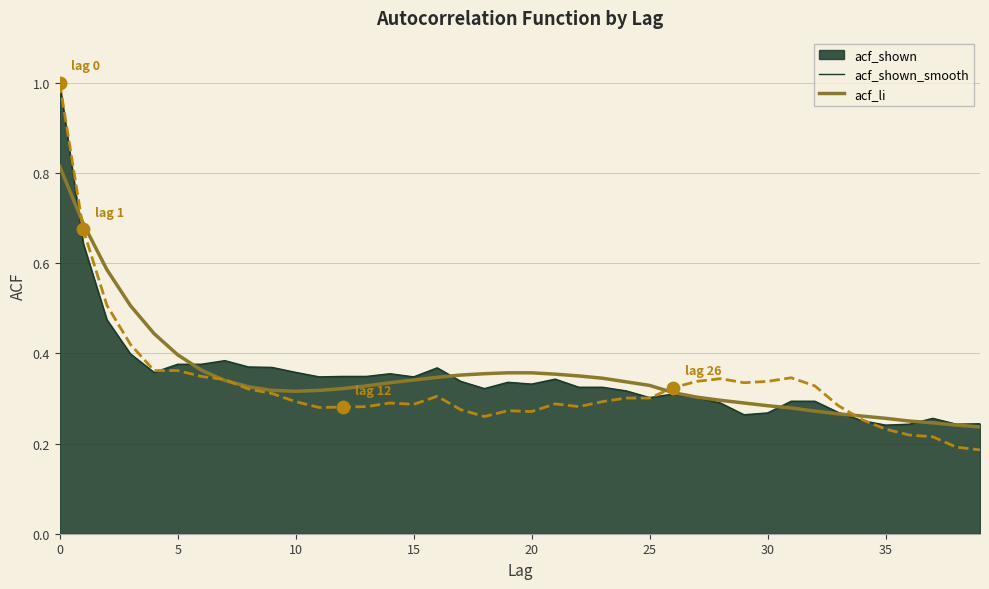

Which series has the largest range (max minus min)?

acf_li